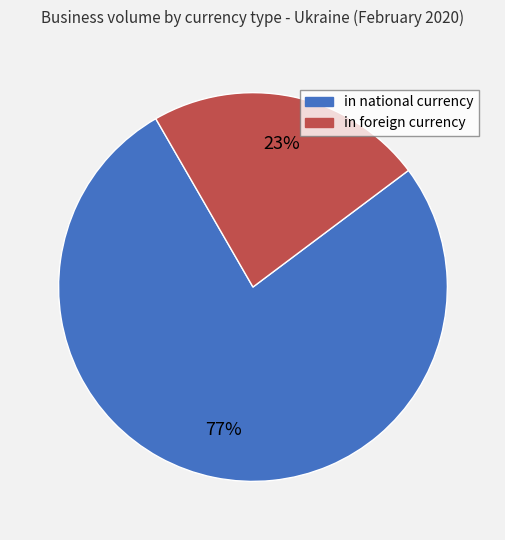

To the nearest percent, what percentage of the pie is in national currency?

77%